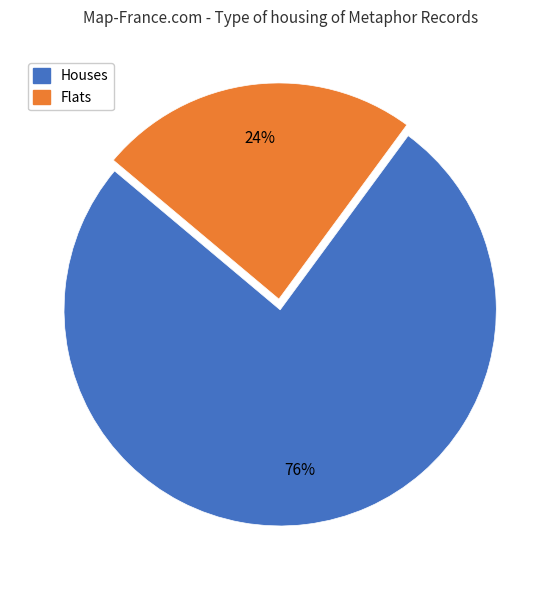

Is there any slice that represents more than half of the pie?

Yes